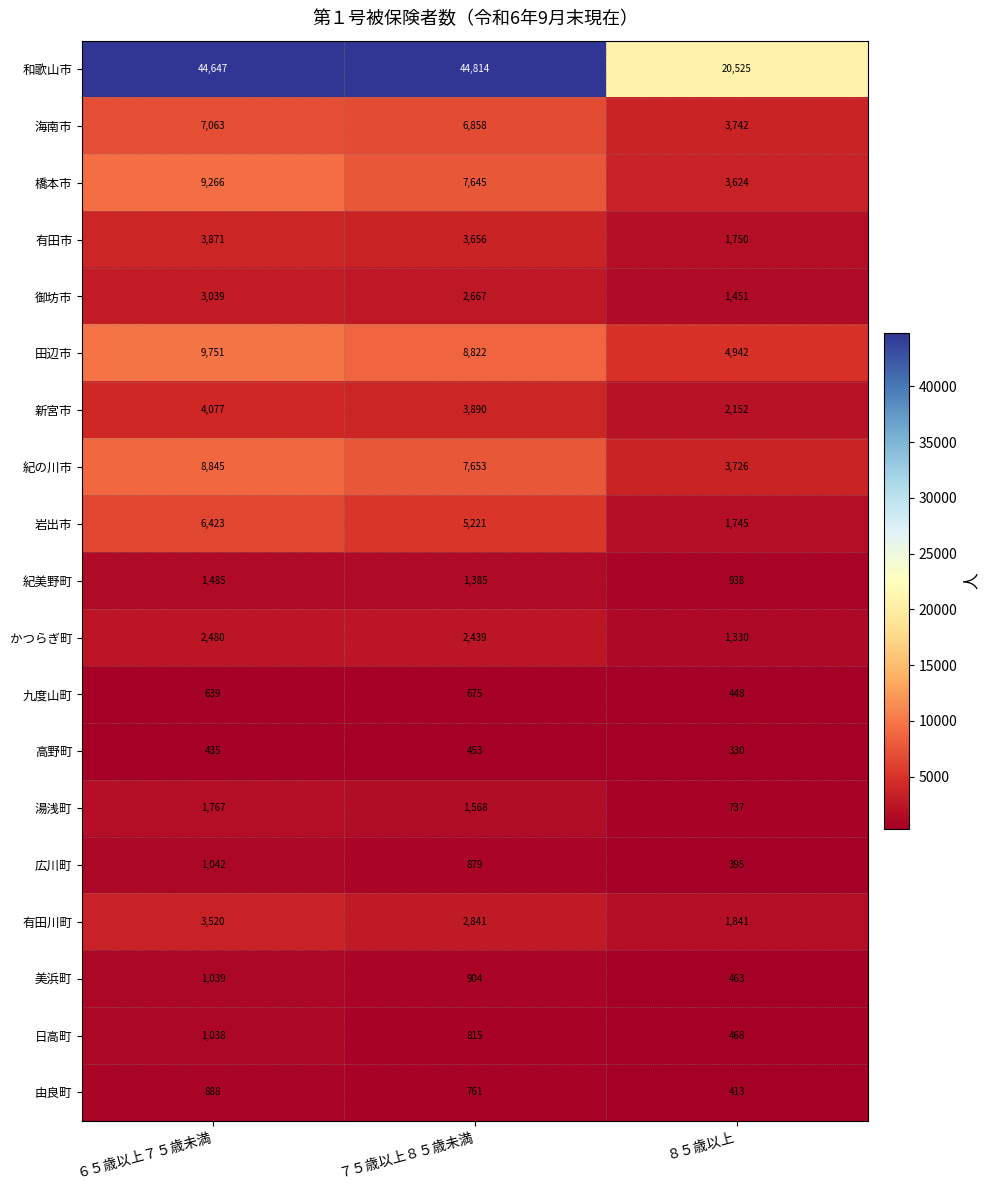

The value of かつらぎ町 at ６５歳以上７５歳未満 is 3755. True or false?

False